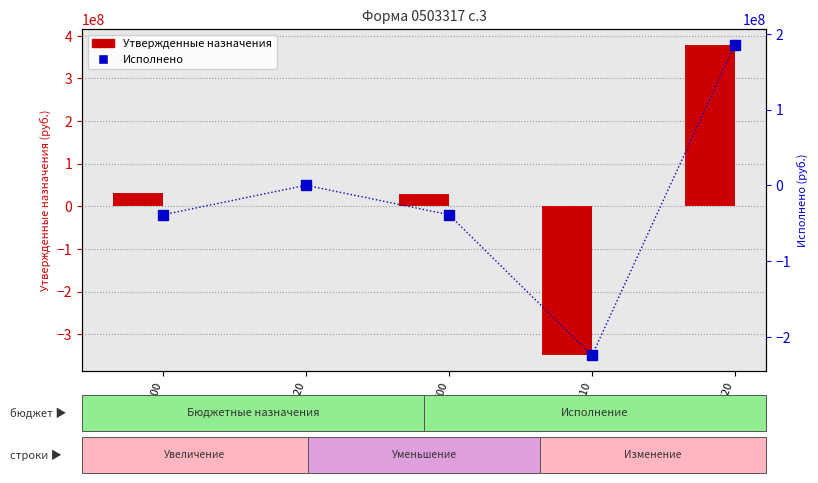

How many groups of bars are there?

5